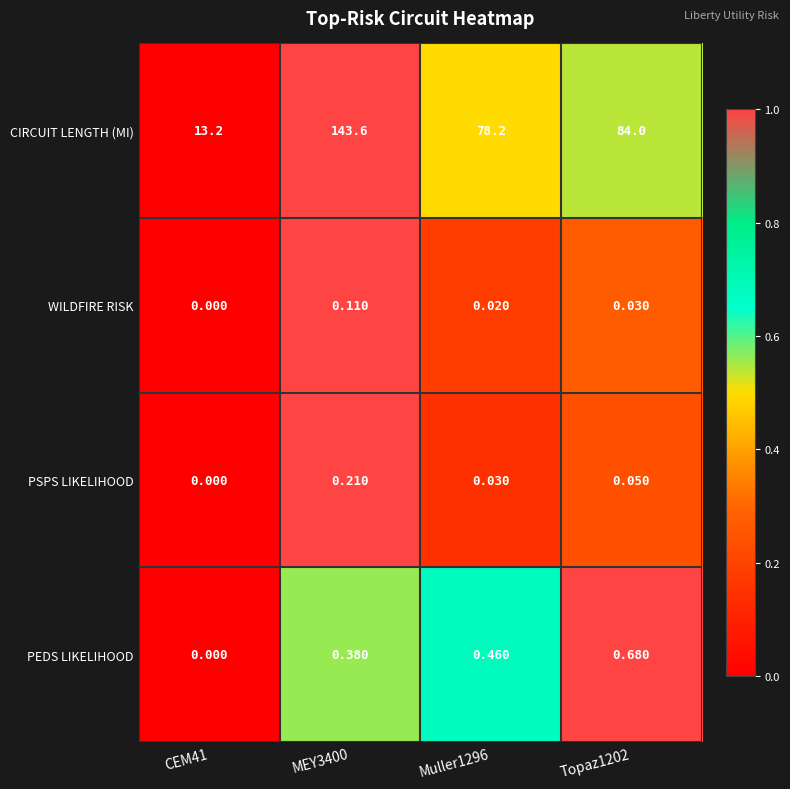

List the series in order of their peak value, lowest first.

WILDFIRE RISK, PSPS LIKELIHOOD, PEDS LIKELIHOOD, CIRCUIT LENGTH (MI)